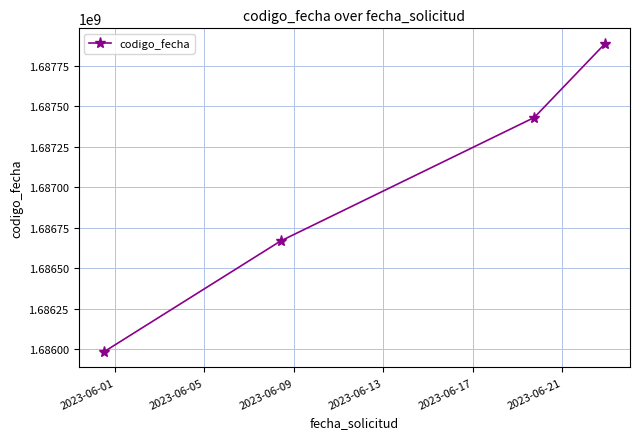

What is the maximum value shown in the chart?

1687885946